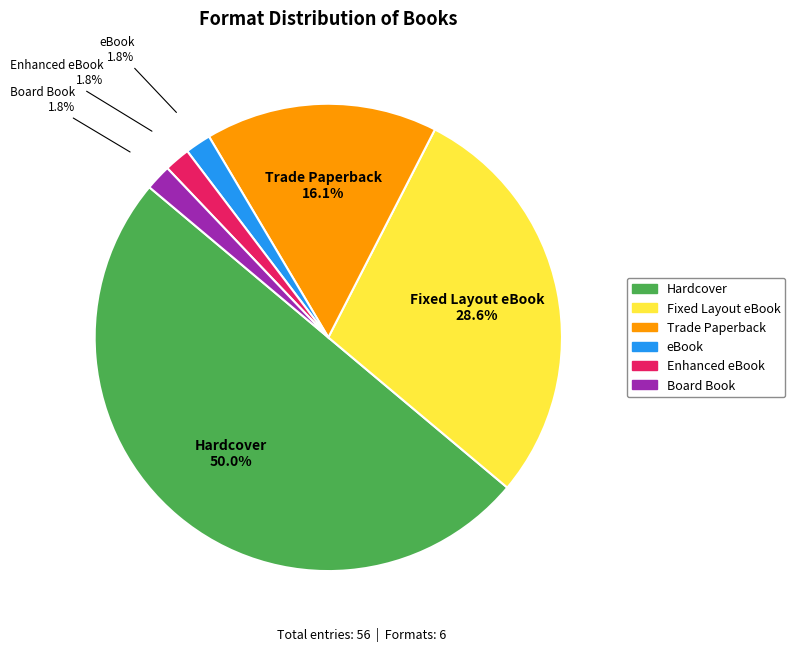

Which slice is the largest?

Hardcover